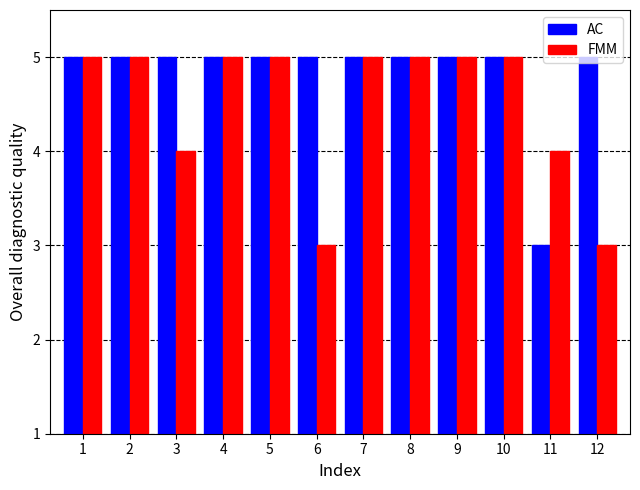

What is the approximate value of AC at 10?

5